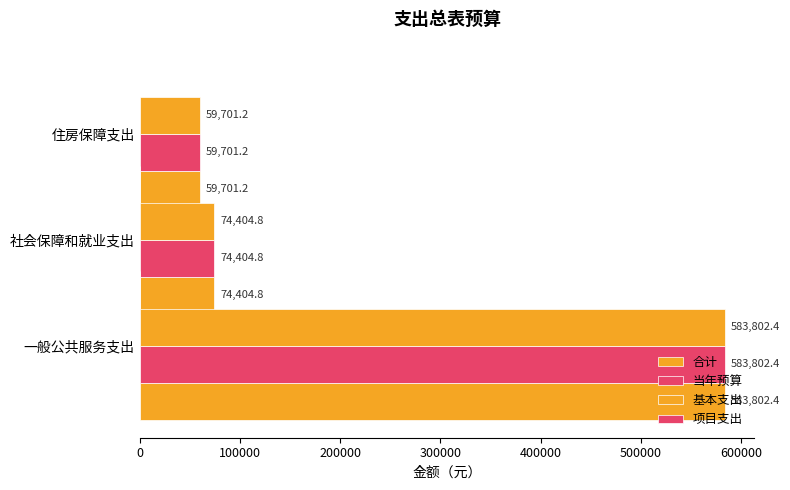

How many values in the 合计 series are below 74404?

1